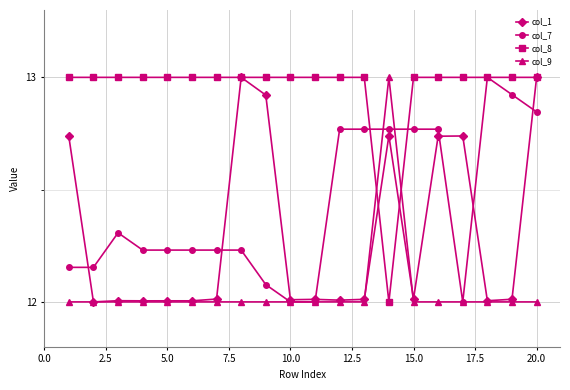

What is the minimum value shown in the chart?

12.0